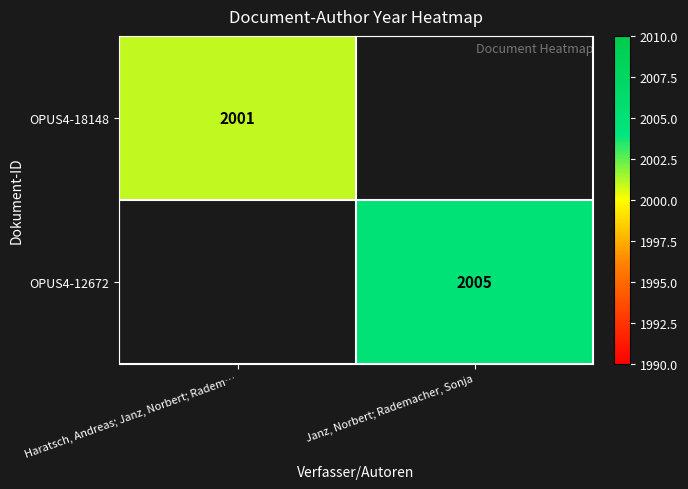

At how many categories does at least one series exceed 2002?

1